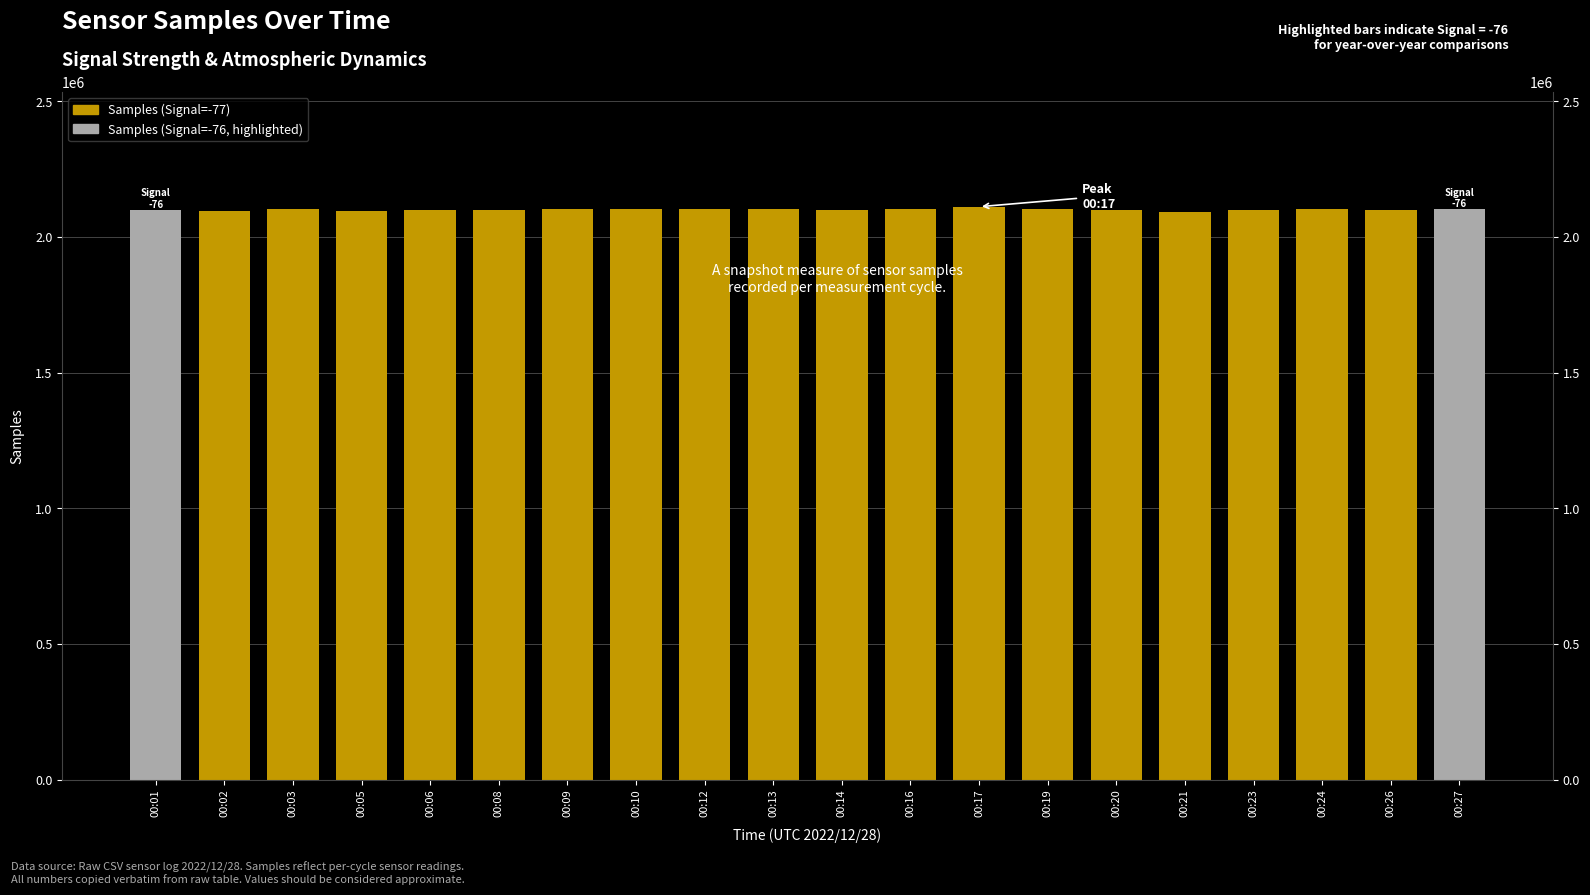

Approximately how many times larger is the value at 00:02 compared to 00:26?

1.0